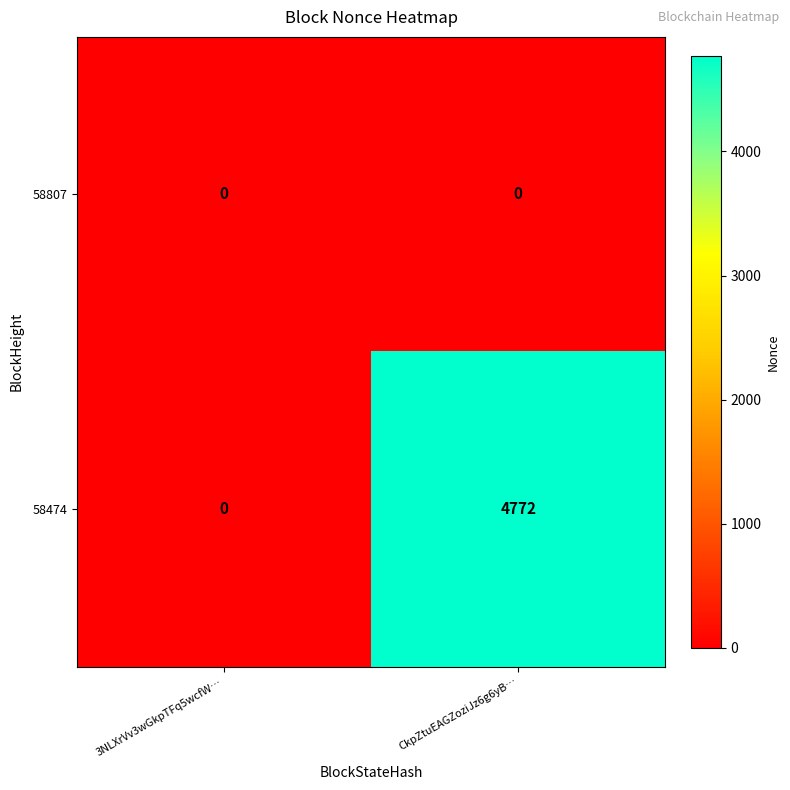

List the series in order of their overall mean, highest first.

58474, 58807